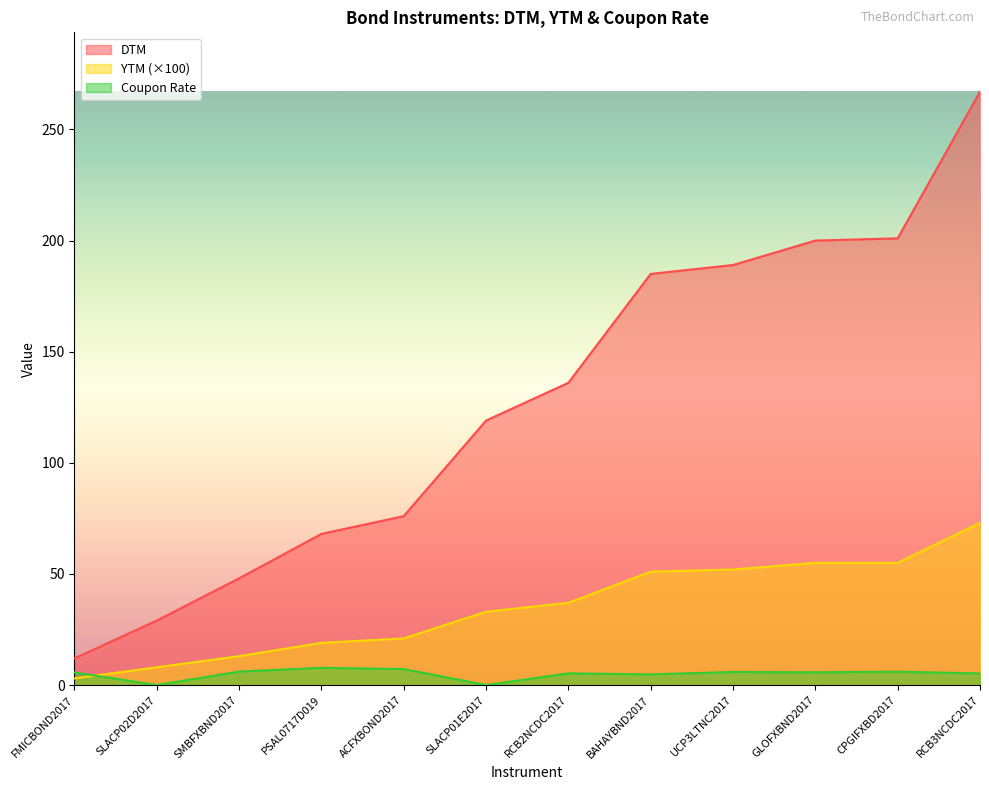

What is the difference between the highest and lowest values at SLACP01E2017?

119.0